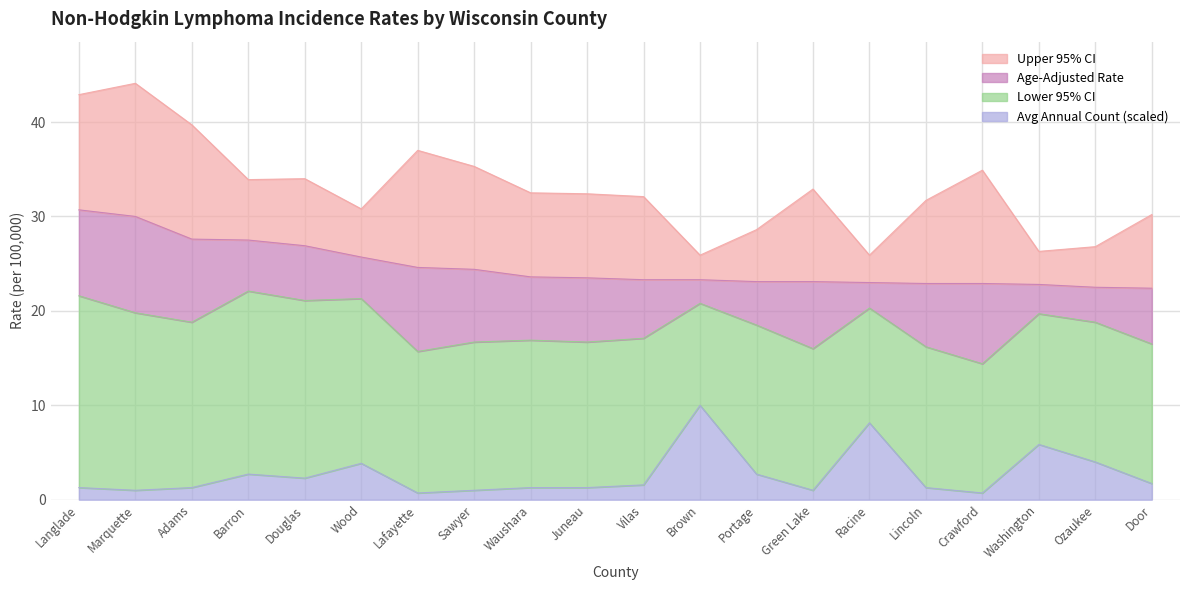

What is the difference between the maximum and minimum values in the Upper 95% CI series?

18.2